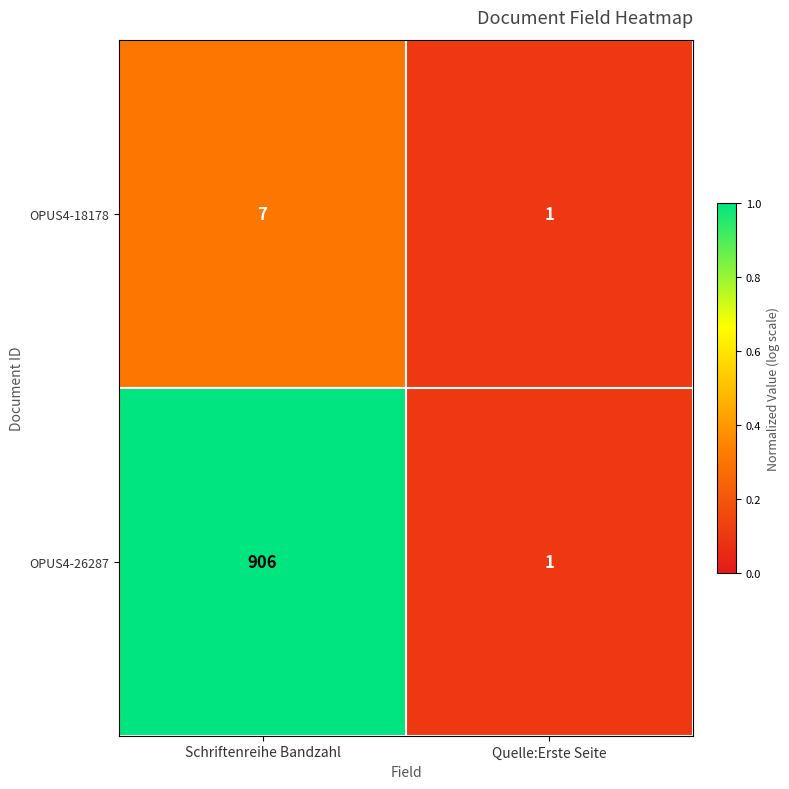

At which label is OPUS4-26287 closest to 453?

Quelle:Erste Seite